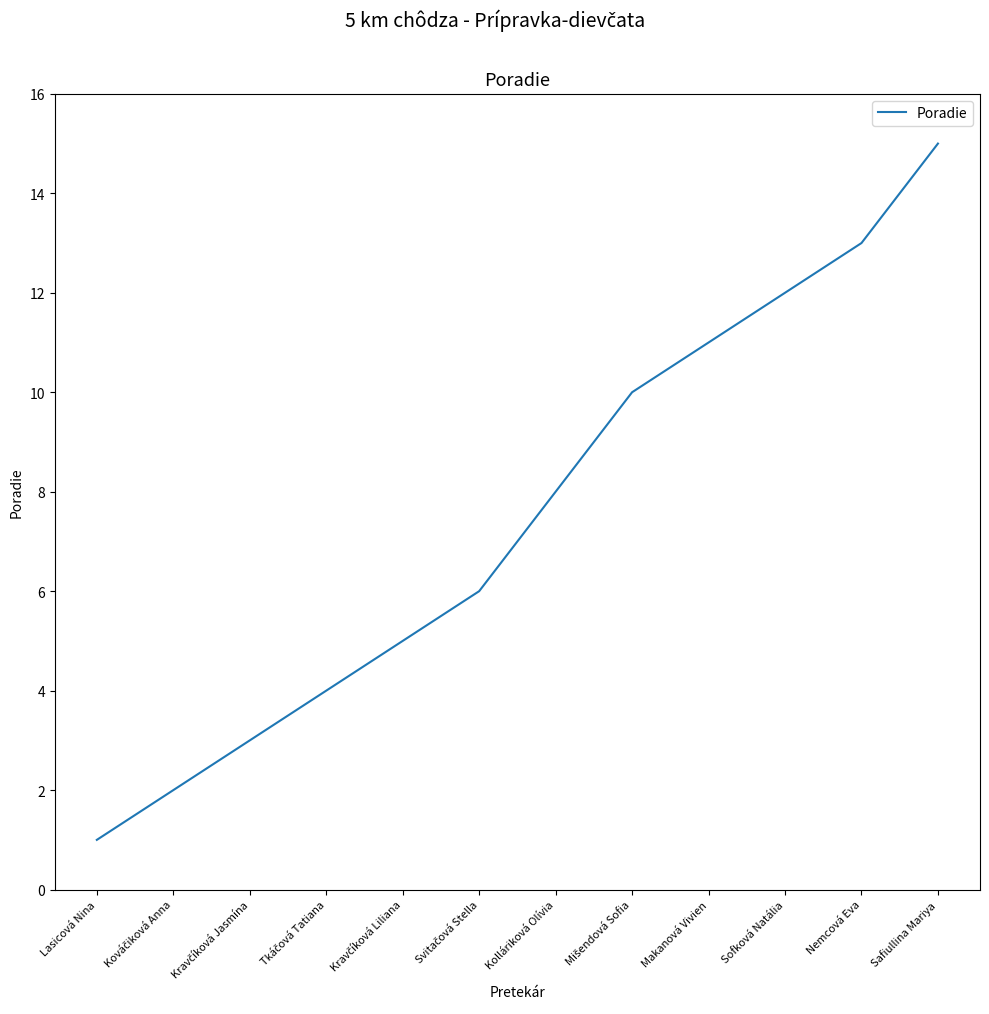

Reading left to right, extract all data points from this chart.

1	2	3	4	5	6	8	10	11	12	13	15